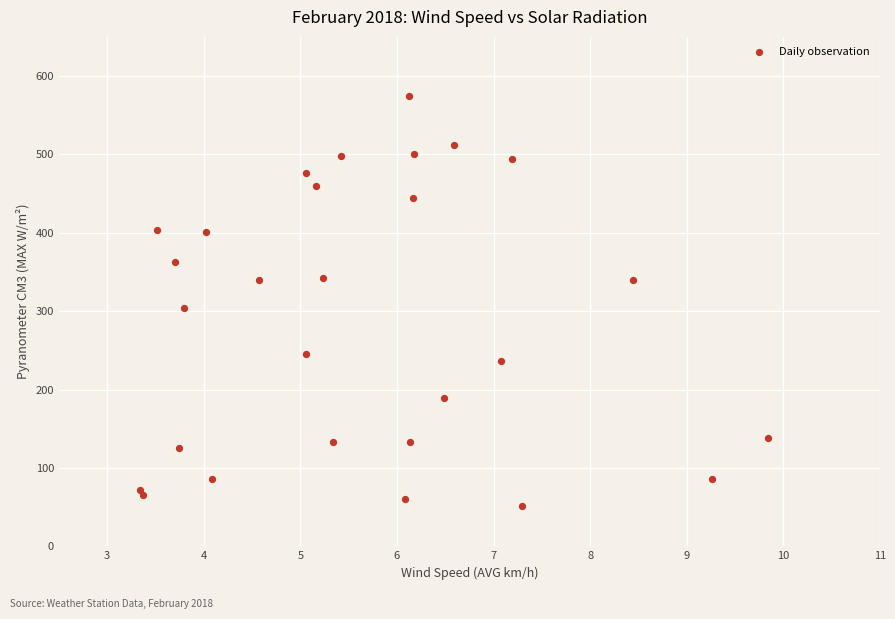

What Y value in the scatter plot is closest to 313?

303.8